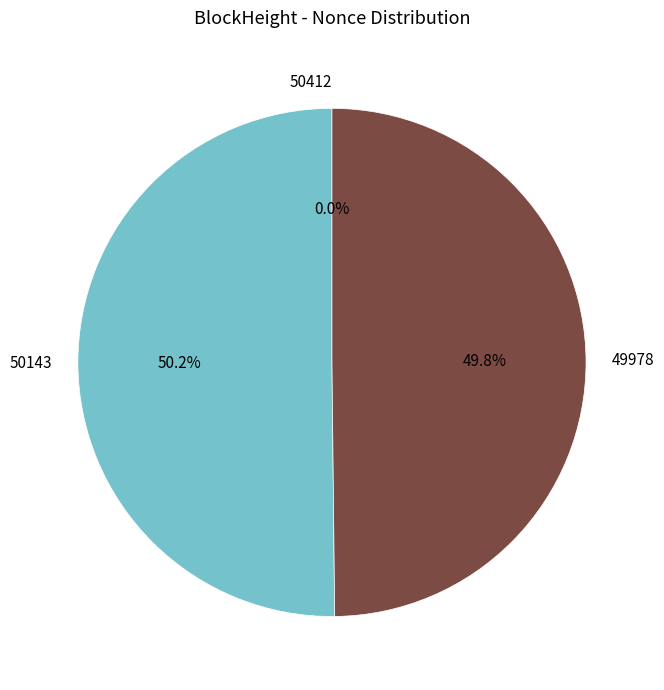

How many slices are in this pie chart?

3